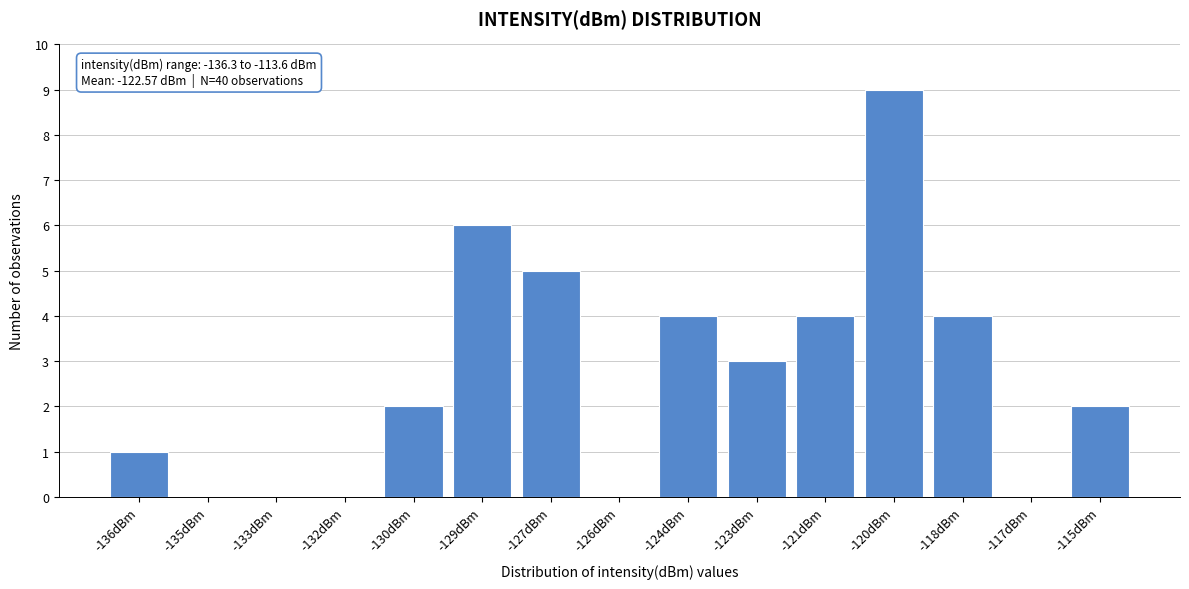

Reading left to right, transcribe all the data shown in this chart.

-136dBm=1	-135dBm=0	-133dBm=0	-132dBm=0	-130dBm=2	-129dBm=6	-127dBm=5	-126dBm=0	-124dBm=4	-123dBm=3	-121dBm=4	-120dBm=9	-118dBm=4	-117dBm=0	-115dBm=2